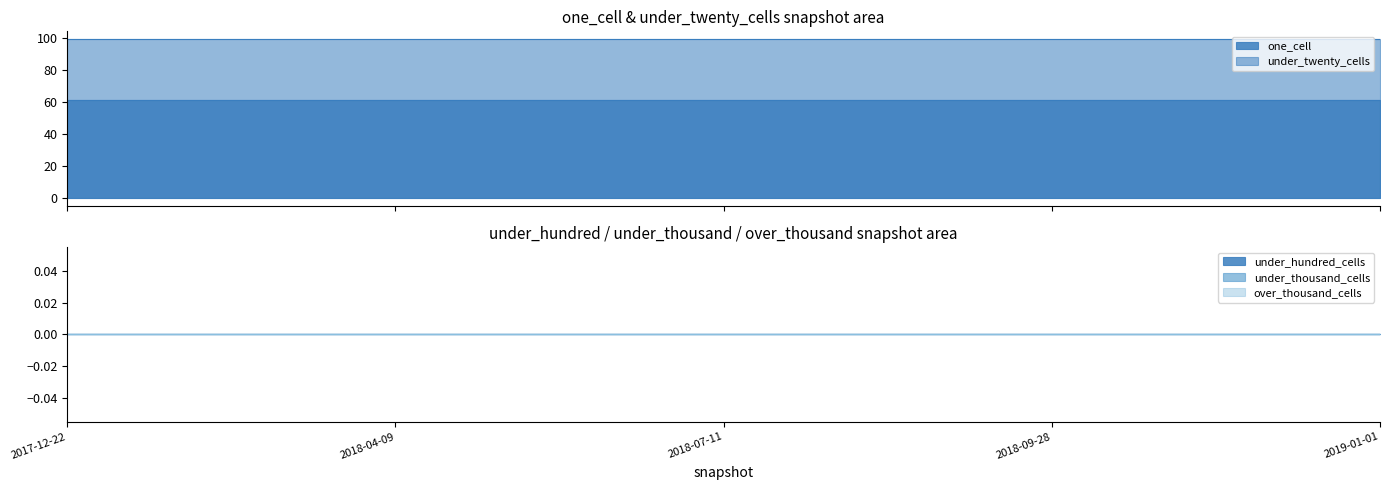

The value of over_thousand_cells at 2018-09-28 is 0. True or false?

True